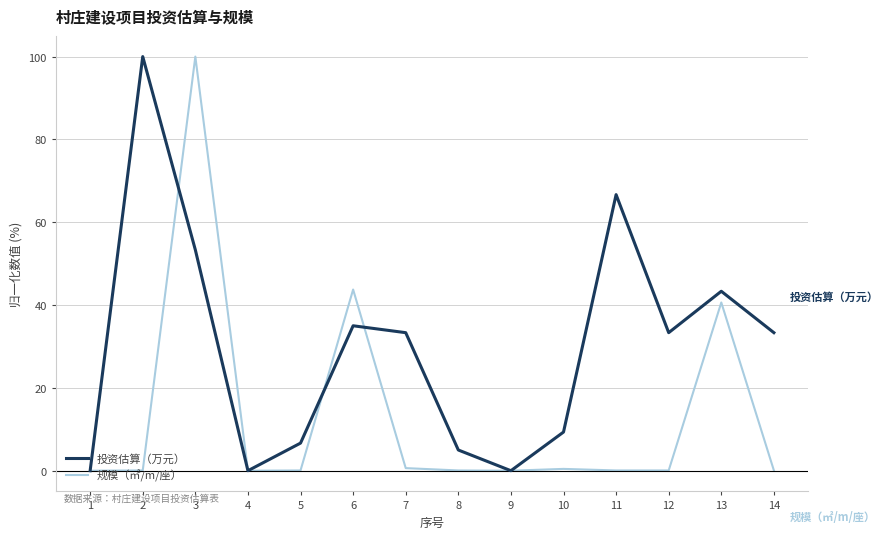

True or false: 规模（㎡/m/座） has more than 0 interior local peaks.

True